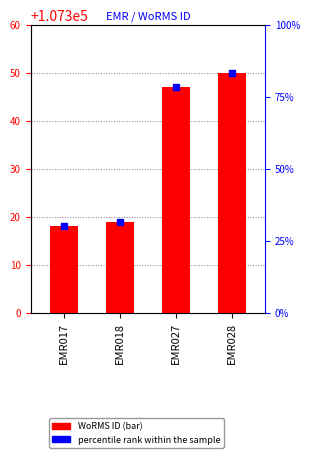

The chart shows a value of 107350 at EMR028. True or false?

True